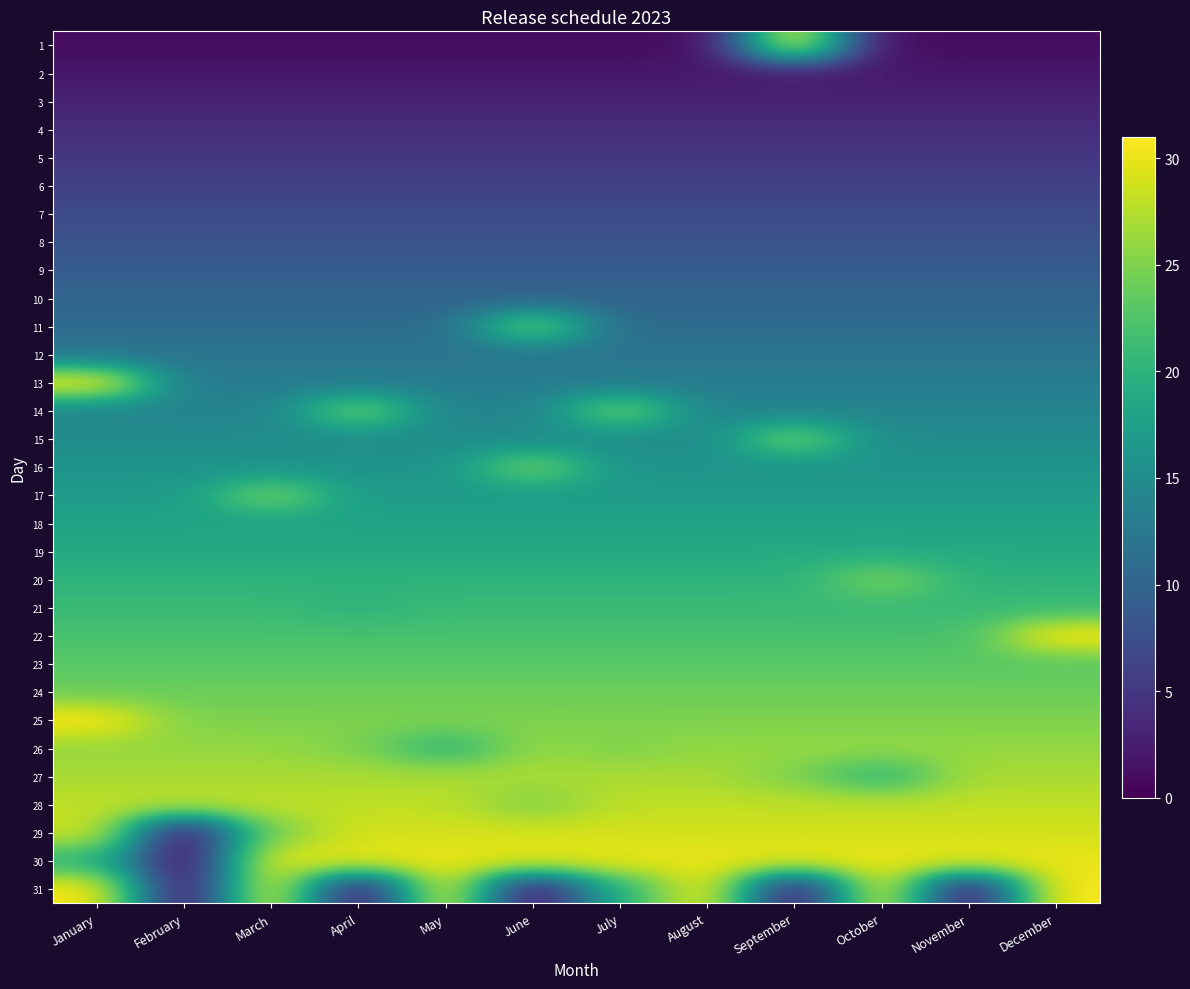

At how many categories does at least one series exceed 4?

12